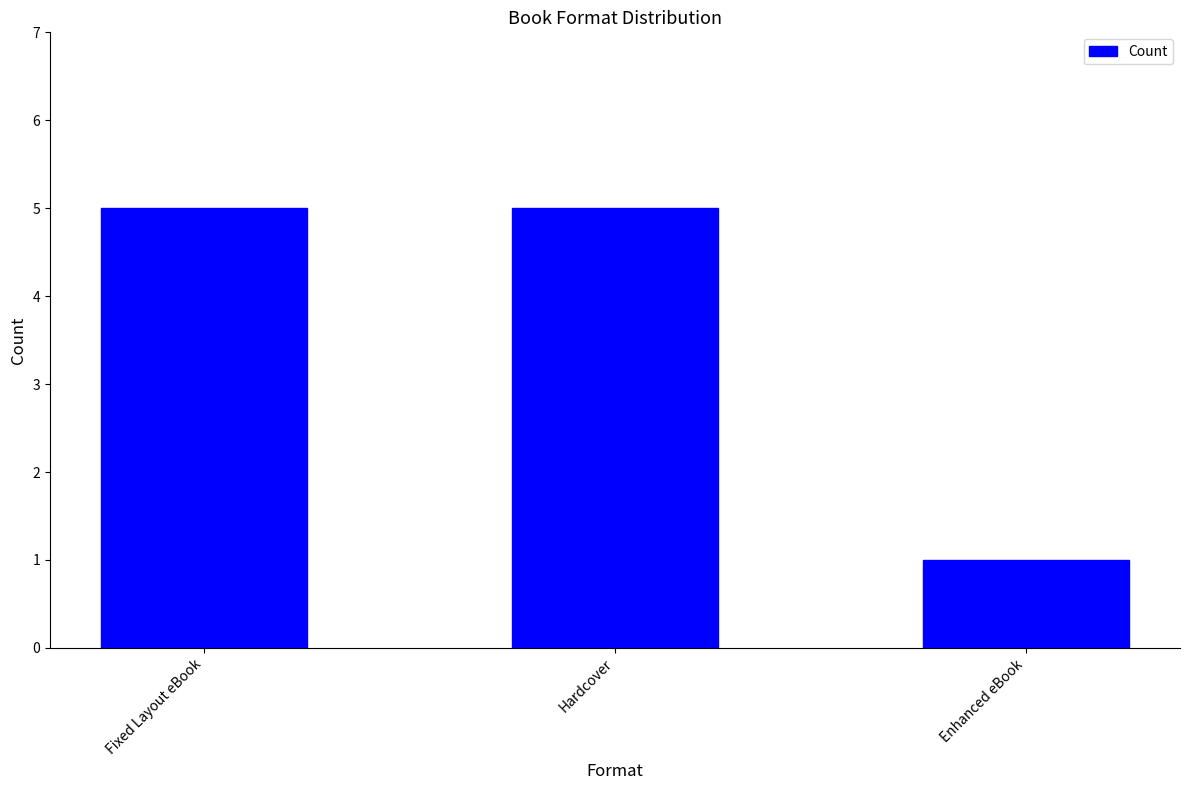

What is the ratio of the value at Hardcover to the value at Fixed Layout eBook?

1.0